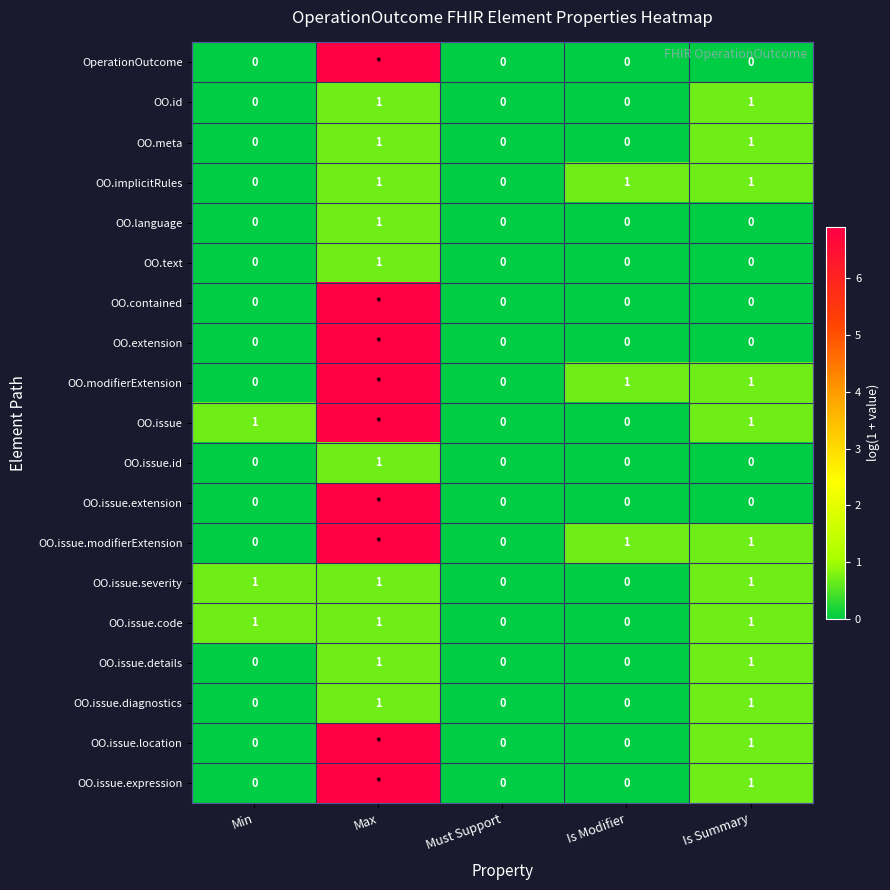

How many series are shown in this chart?

19